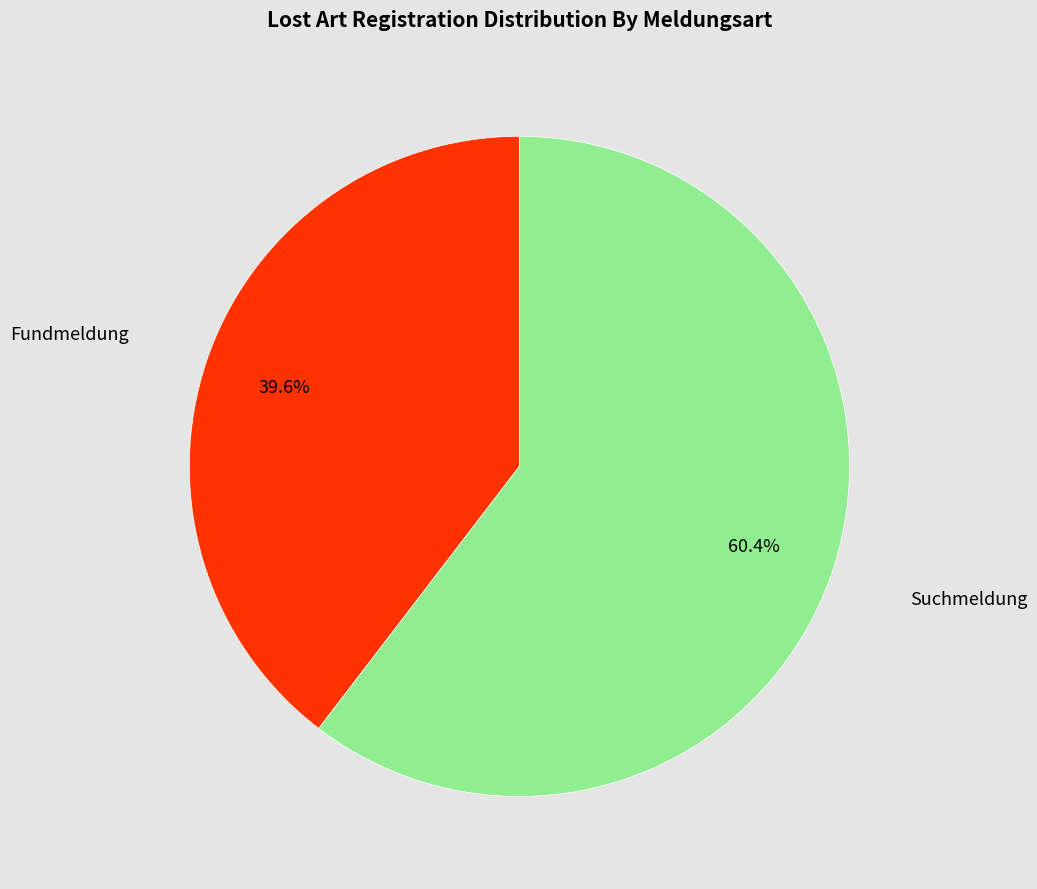

To the nearest percent, what is the difference between the Fundmeldung and Suchmeldung slice percentages?

21%